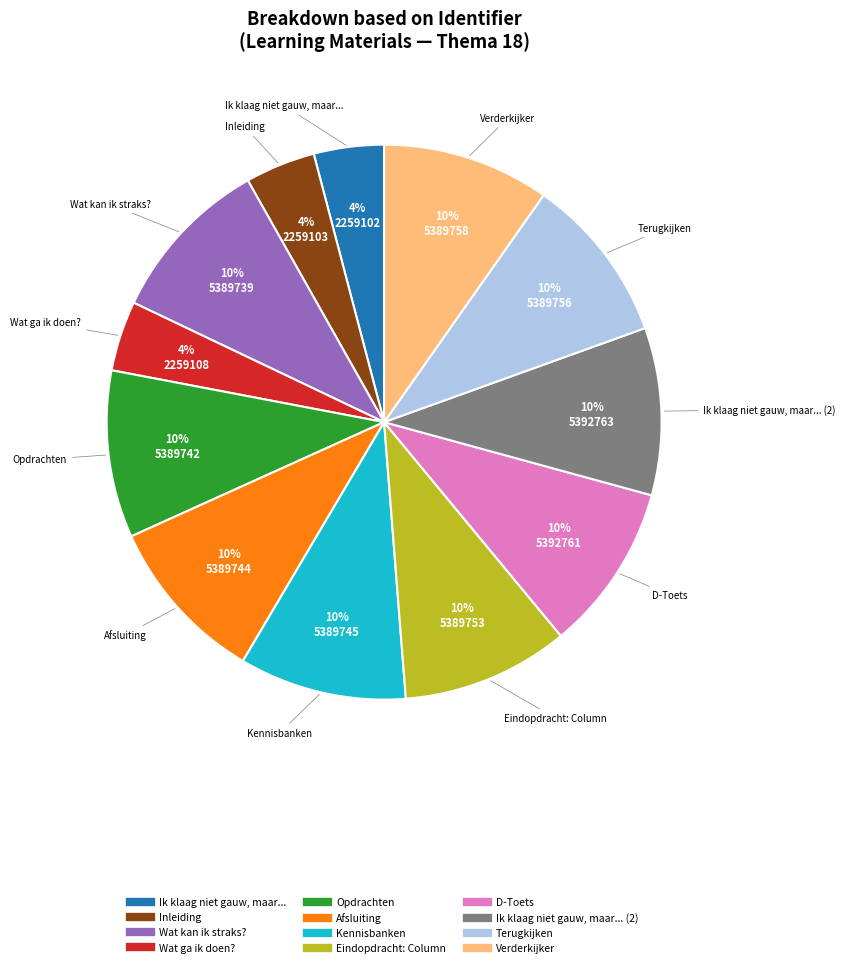

To the nearest percent, what is the difference between the largest and smallest slice percentages?

6%